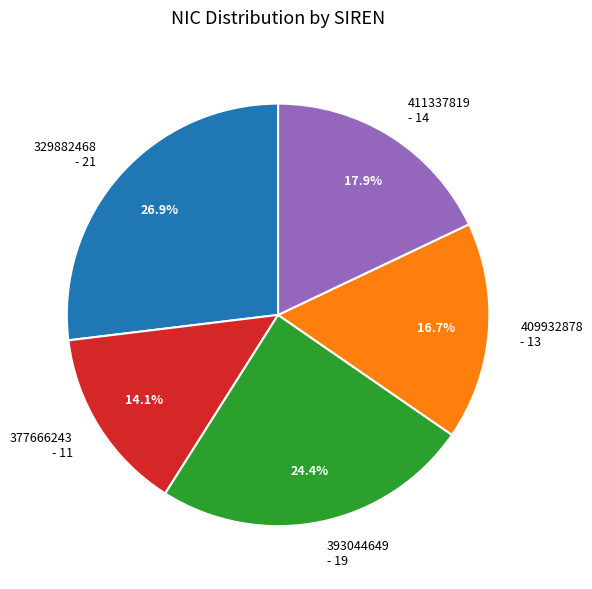

What is the ratio of the value at 393044649 to the value at 329882468?

0.9